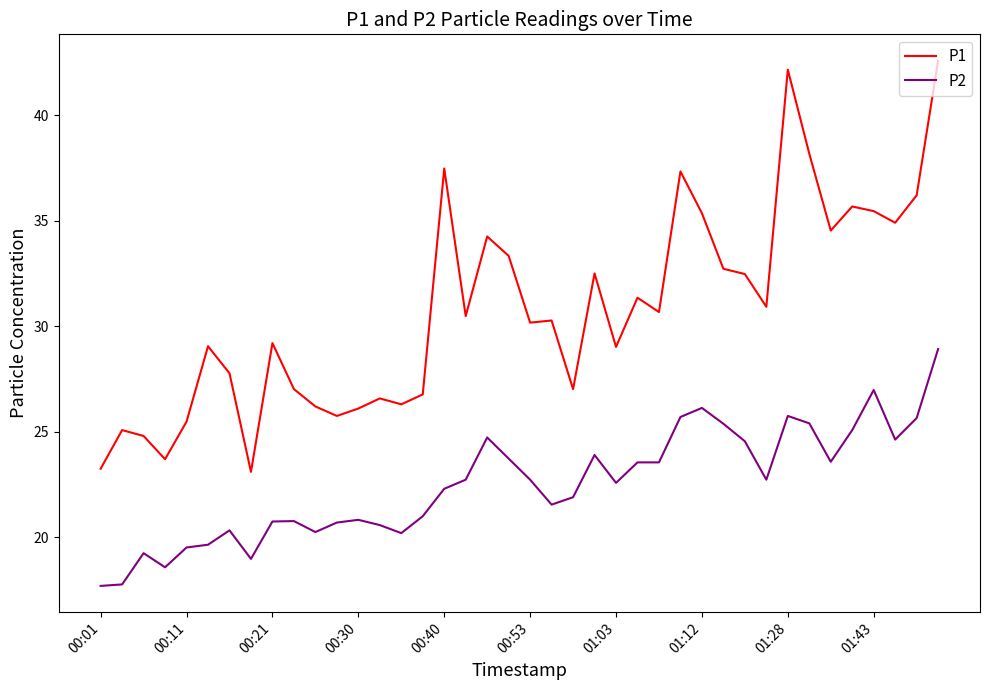

In P1, how many points are higher than both neighbors (excluding endpoints)?

12